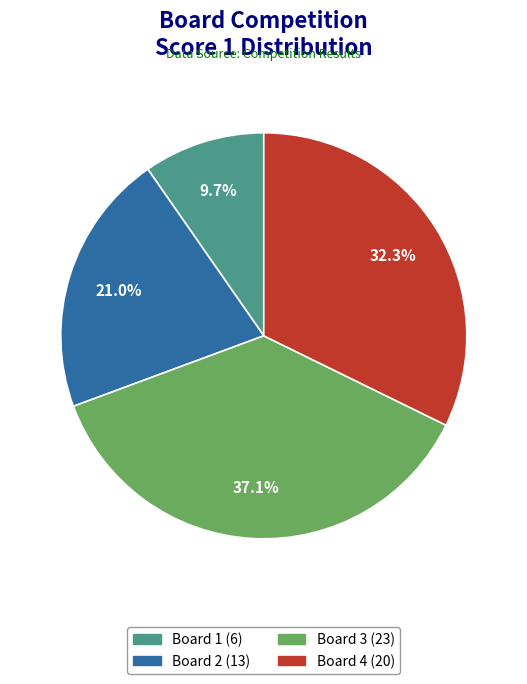

Does any single category account for the majority?

No